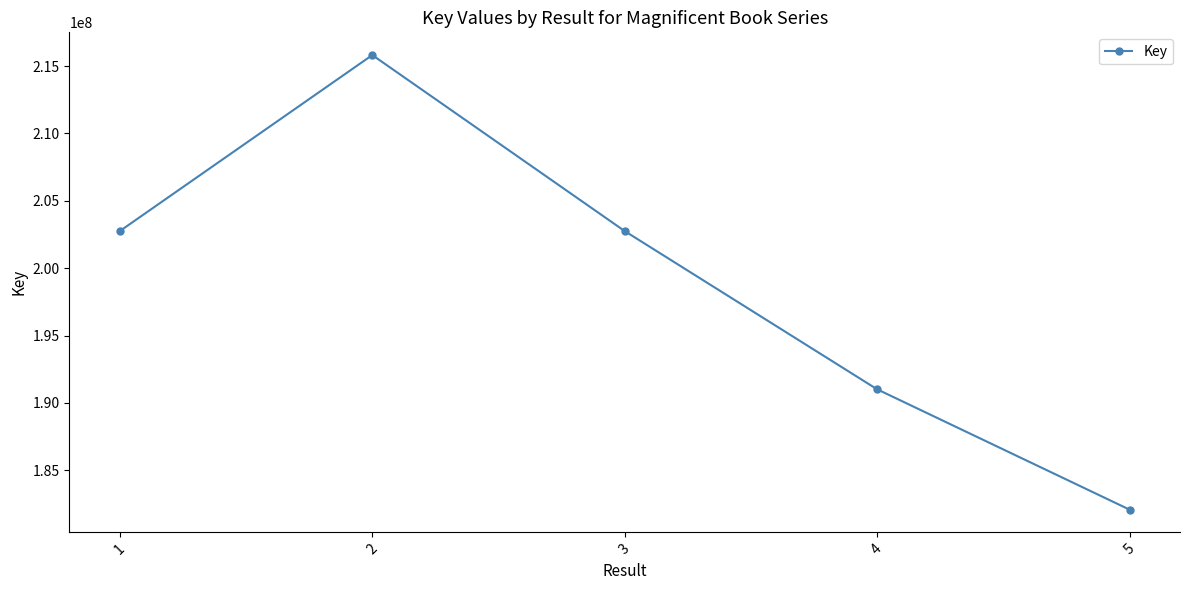

What is the sum of all values?

994410906